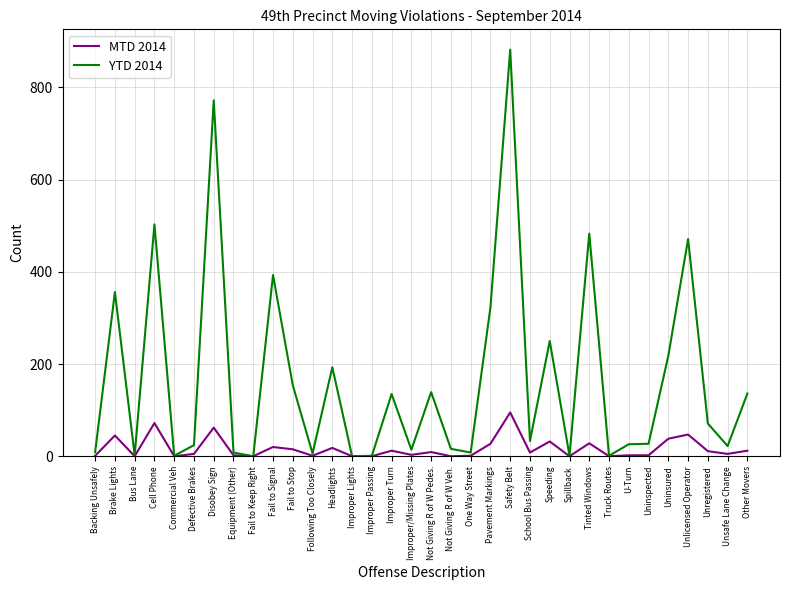

Where is the first local maximum for YTD 2014?

Brake Lights